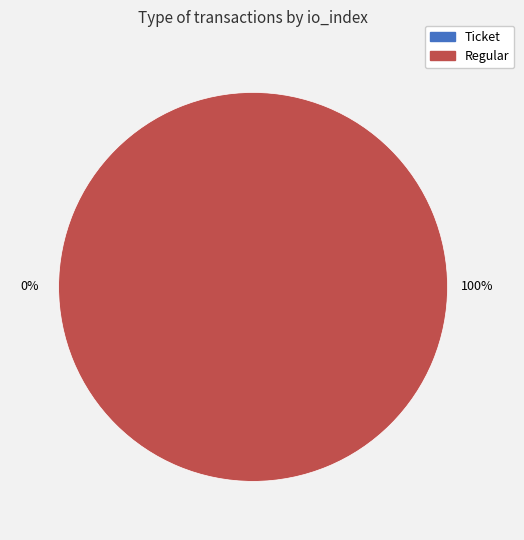

To the nearest percent, what is the combined percentage of Ticket (io_index=0) and Regular (io_index=14)?

100%